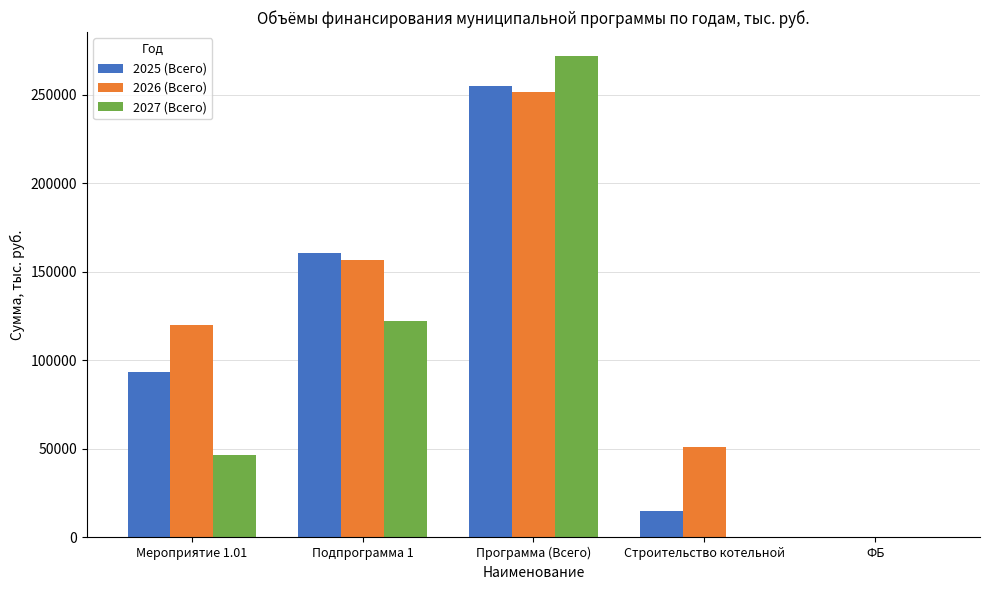

The value of 2027 (Всего) at Мероприятие 1.01 is 46414.6. True or false?

True